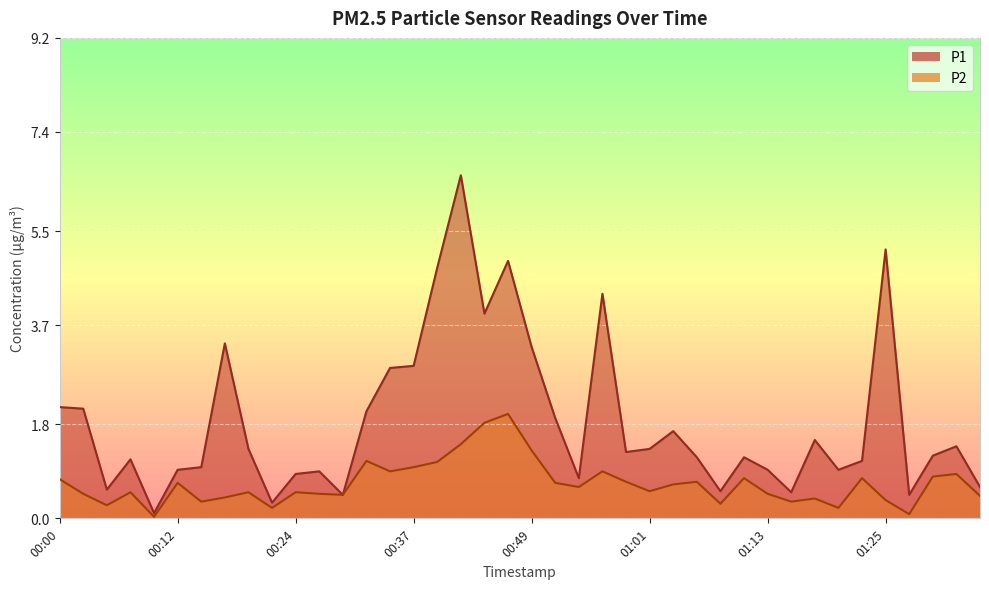

What is the value of the P2 point at the 36th from the left?

0.3